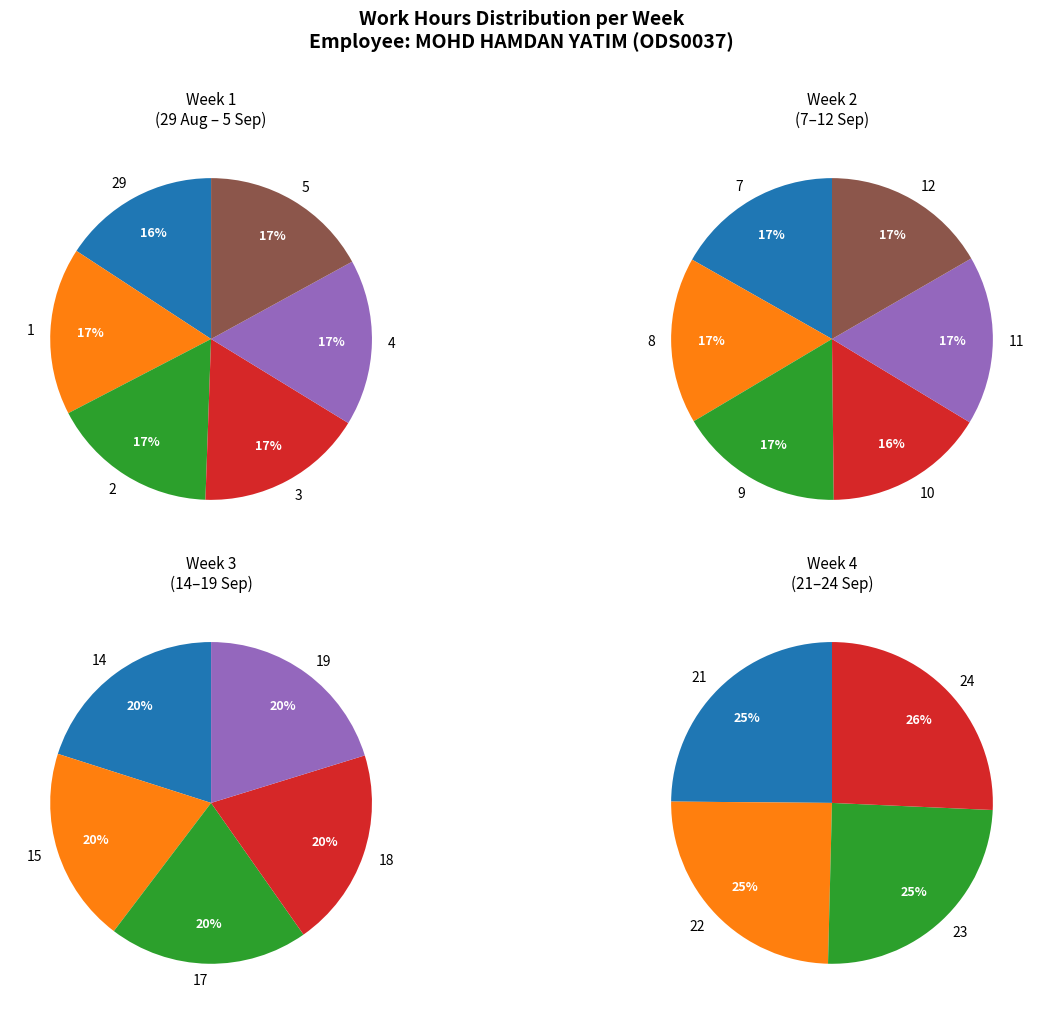

What is the ratio of the value at 29 to the value at 15?

1.0